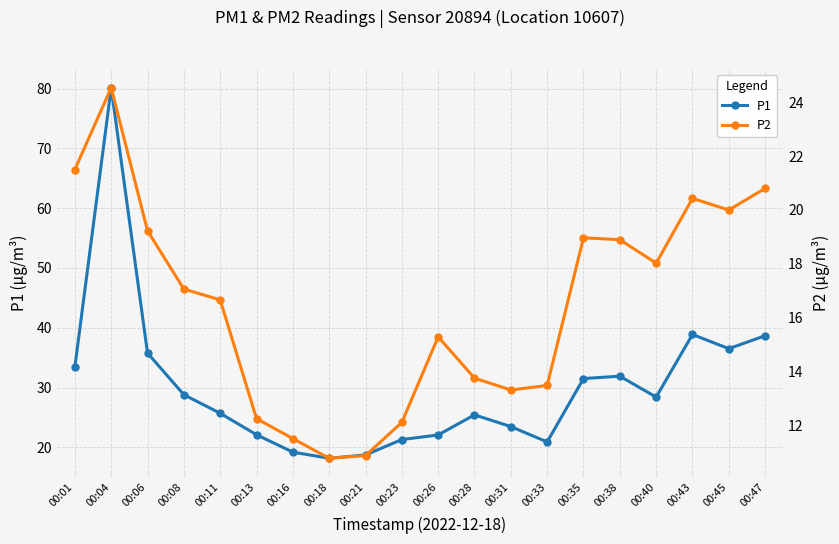

What is the total value across all series at 00:28?

39.2